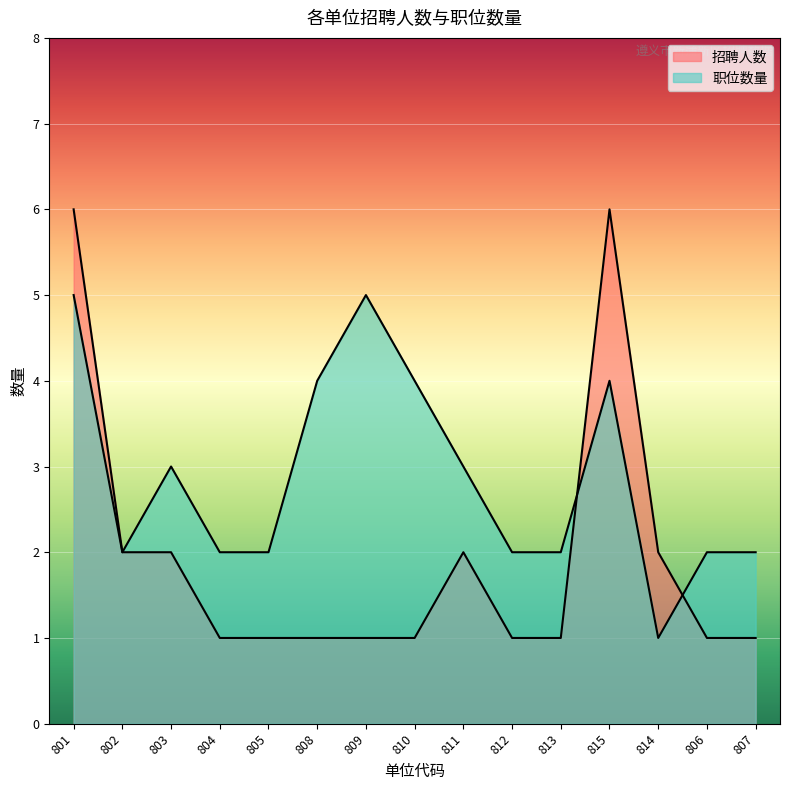

True or false: 招聘人数 has more than 1 interior local peaks.

True